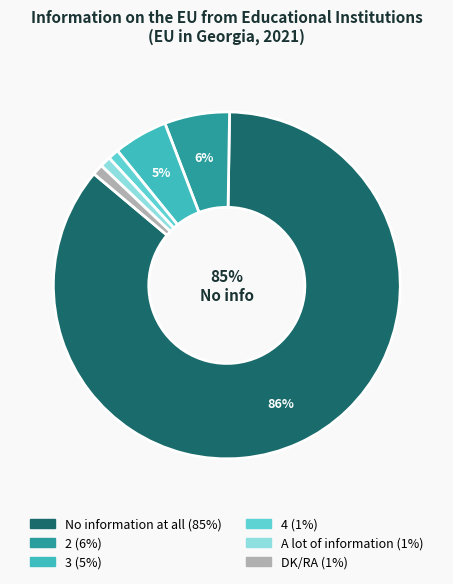

The No information at all slice represents 86% of the pie. True or false?

True